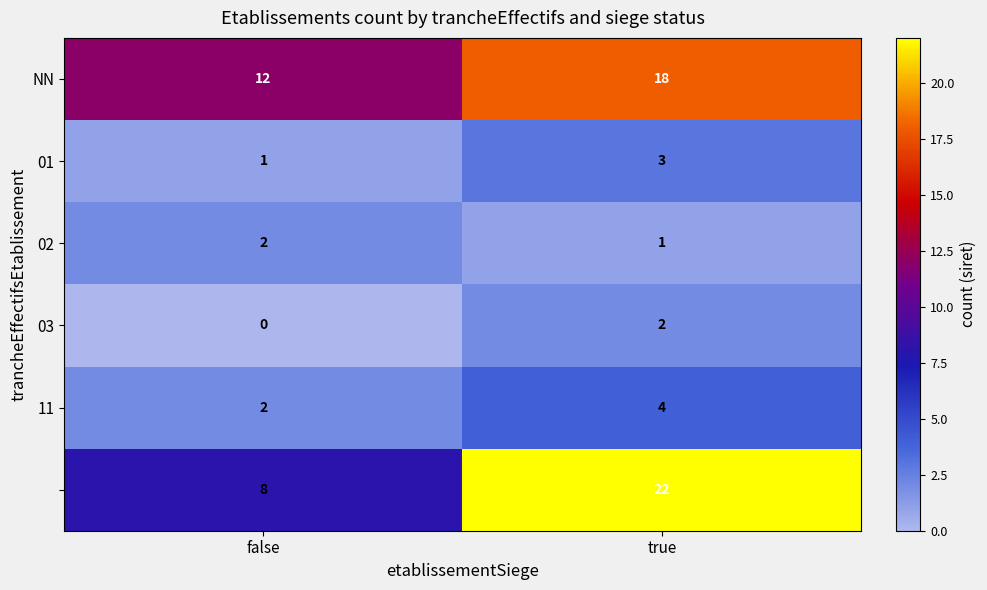

What is the spread (max minus min) of values at true?

21